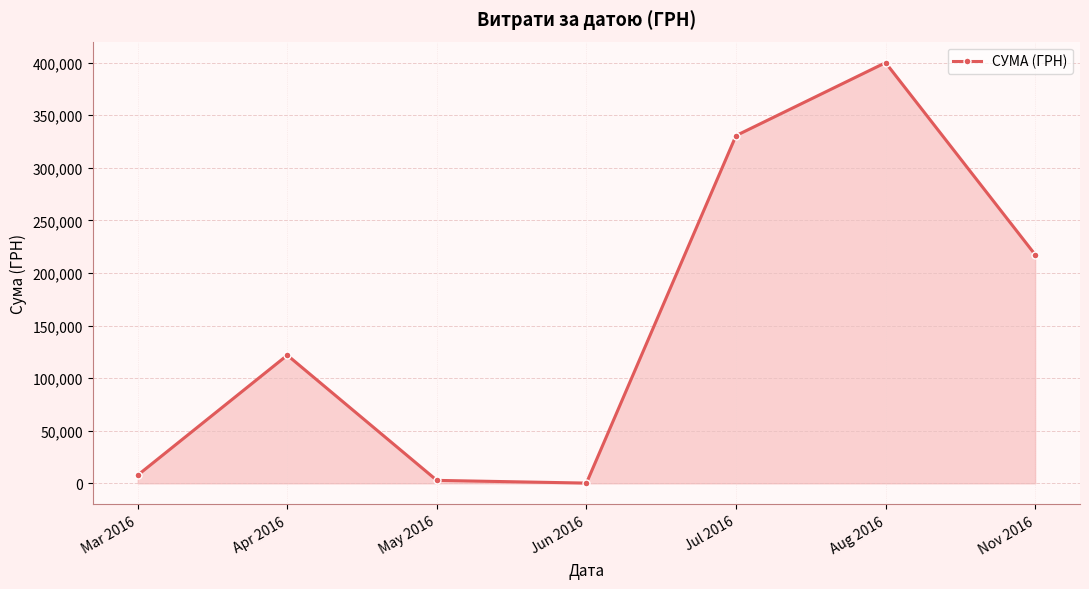

What is the label of the 5th point from the right?

May 2016